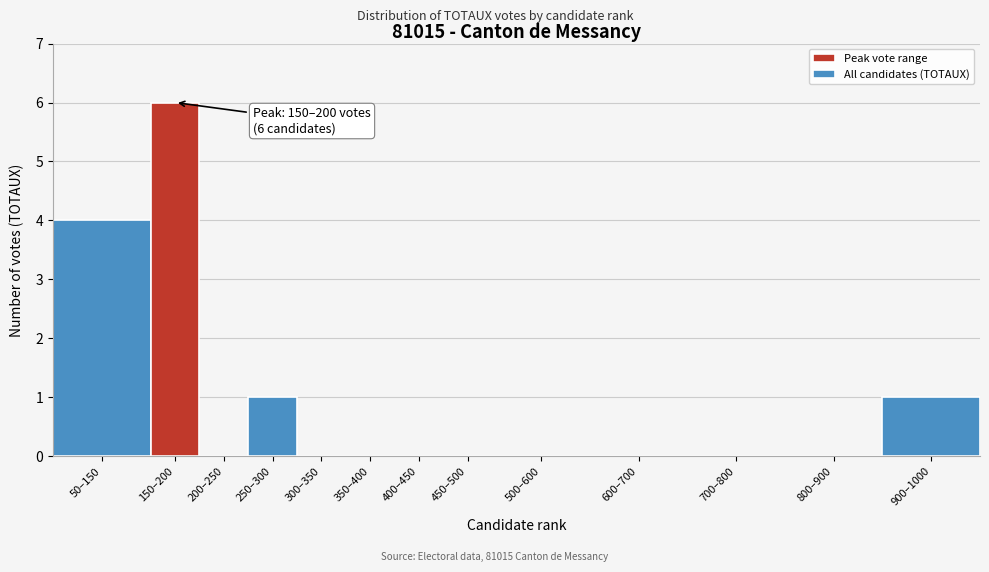

Reading left to right, transcribe all the data shown in this chart.

50–150=4	150–200=6	200–250=0	250–300=1	300–350=0	350–400=0	400–450=0	450–500=0	500–600=0	600–700=0	700–800=0	800–900=0	900–1000=1